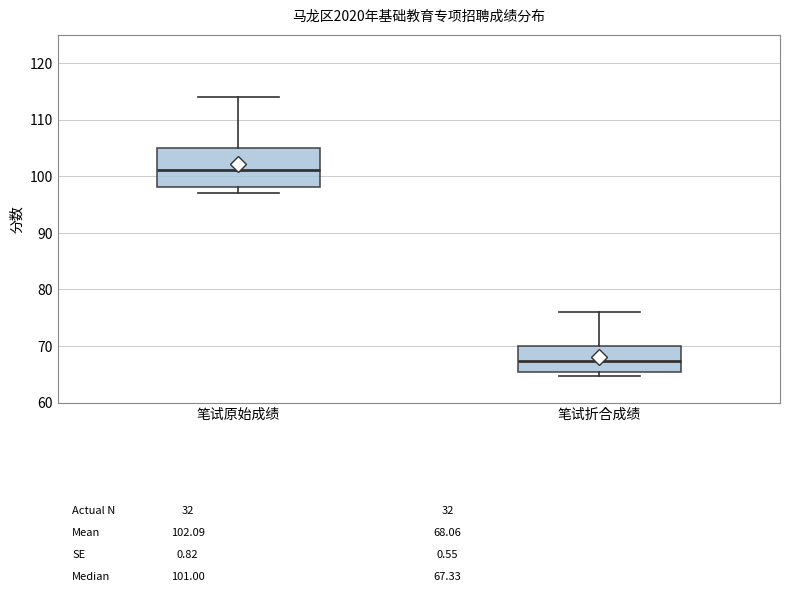

Comparing the boxes themselves (not the whiskers), which one is the tallest?

笔试原始成绩